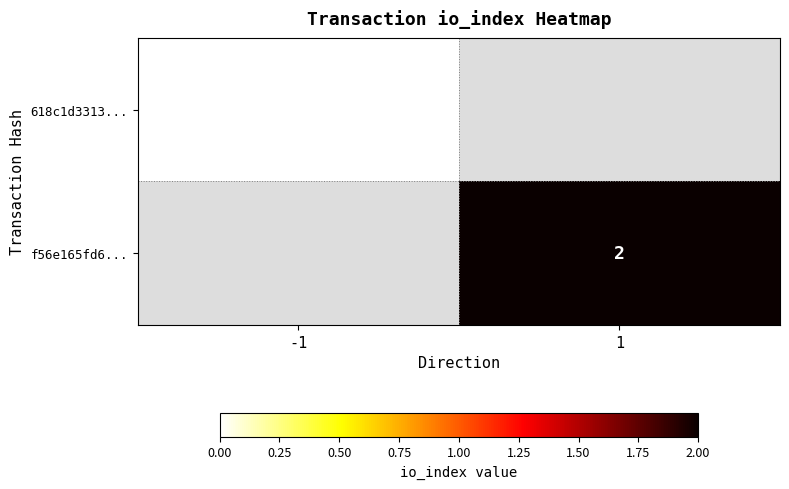

The f56e165fd6... series shows 1 at 1. True or false?

False